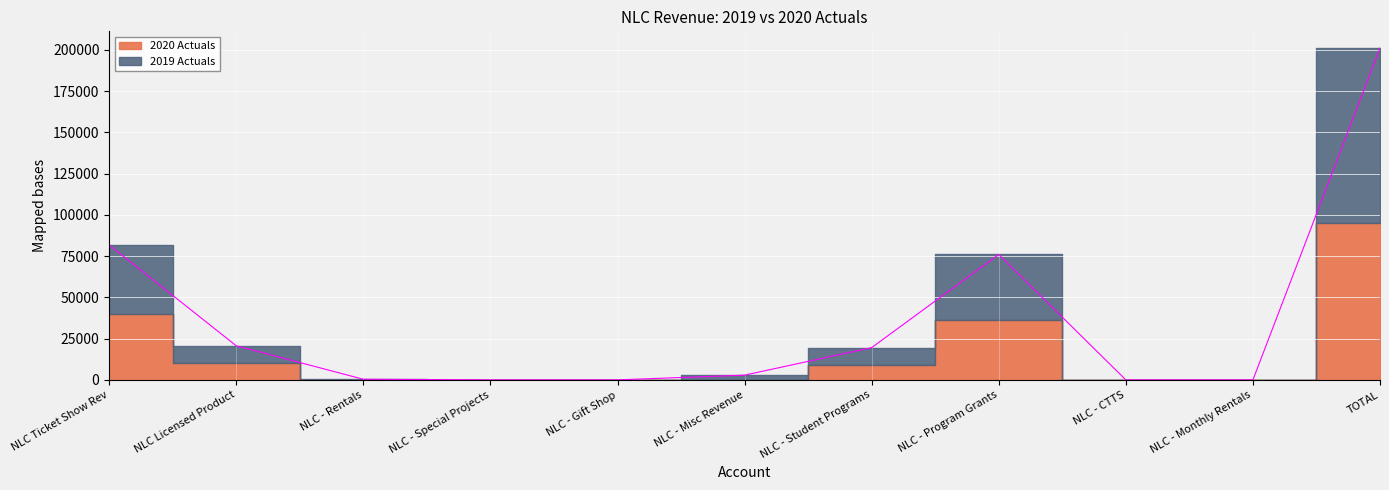

True or false: the data has more than 1 interior local peaks.

False